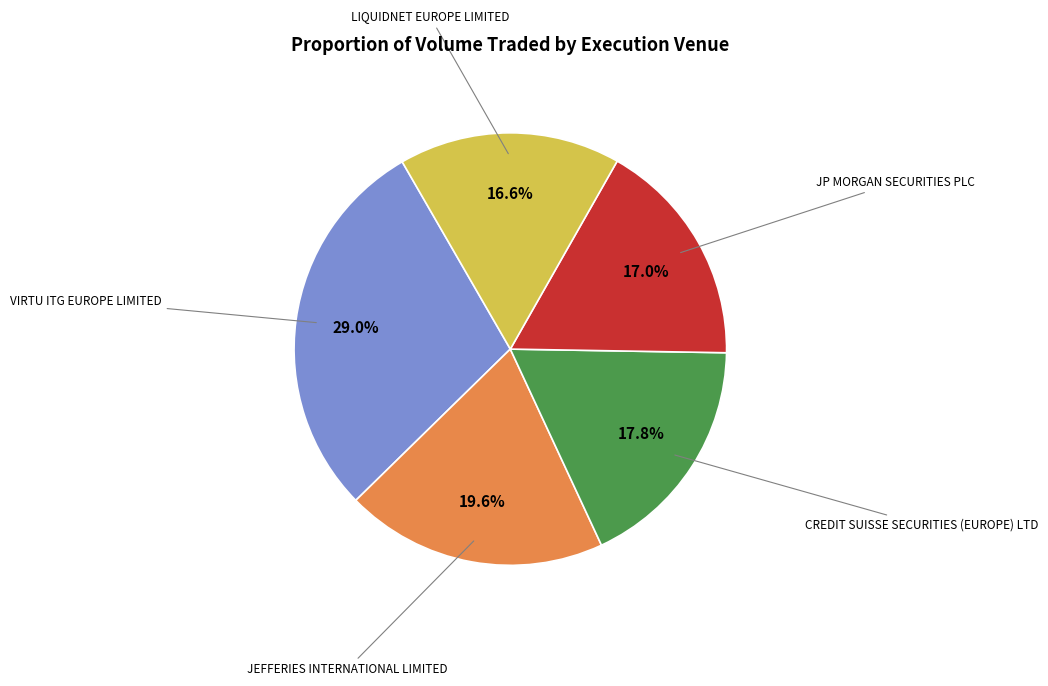

Count the number of slices in the pie.

5